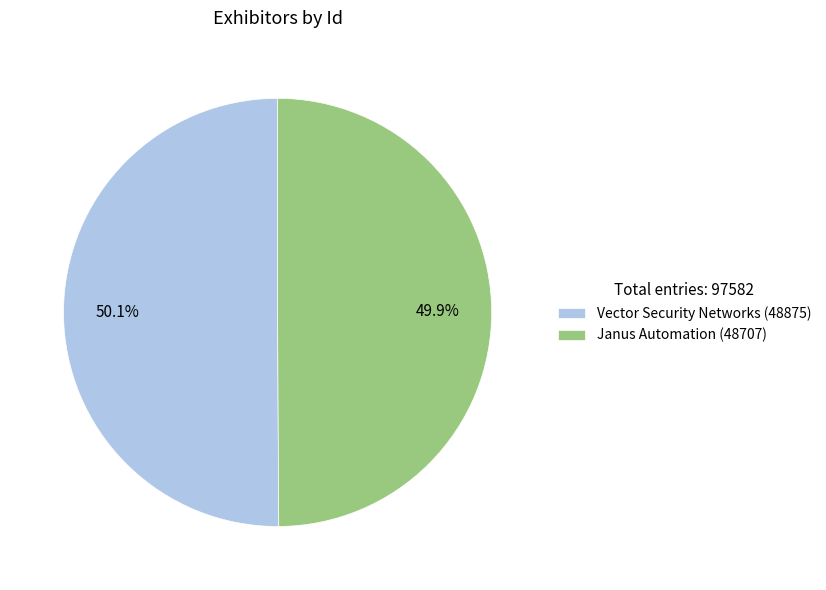

What percentage is the Janus Automation slice, to the nearest percent?

50%